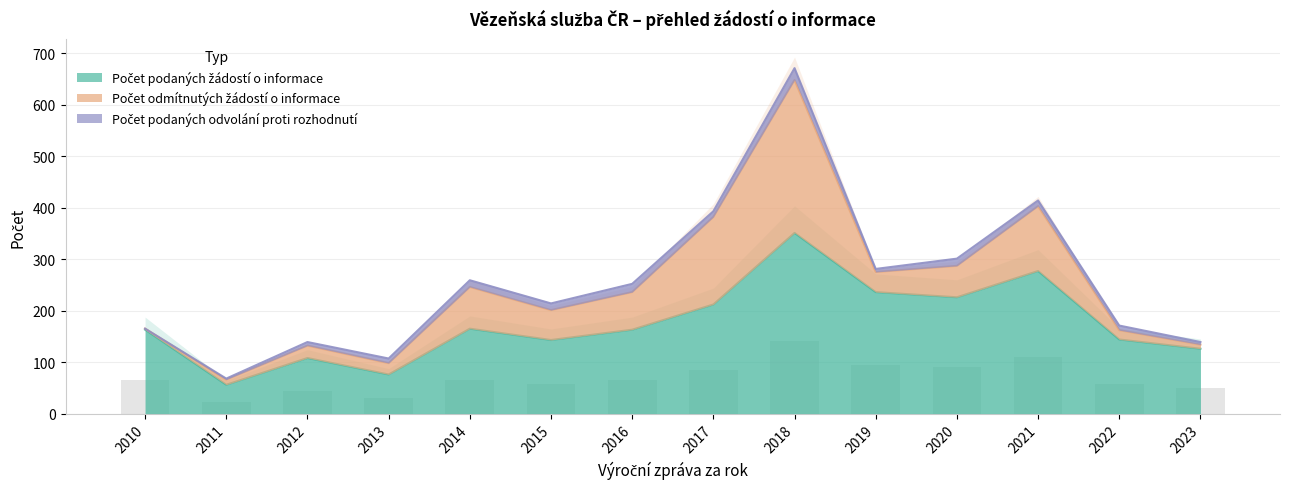

What is the total value across all series at 2023?

139